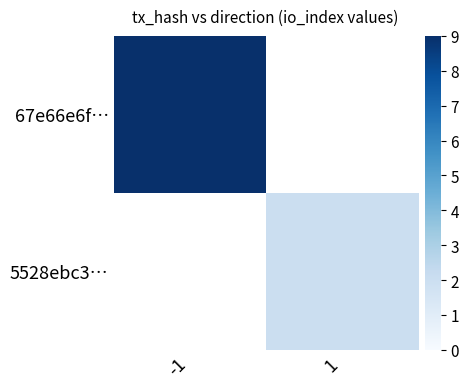

Rank the series by their average value, from lowest to highest.

67e66e6f…, 5528ebc3…